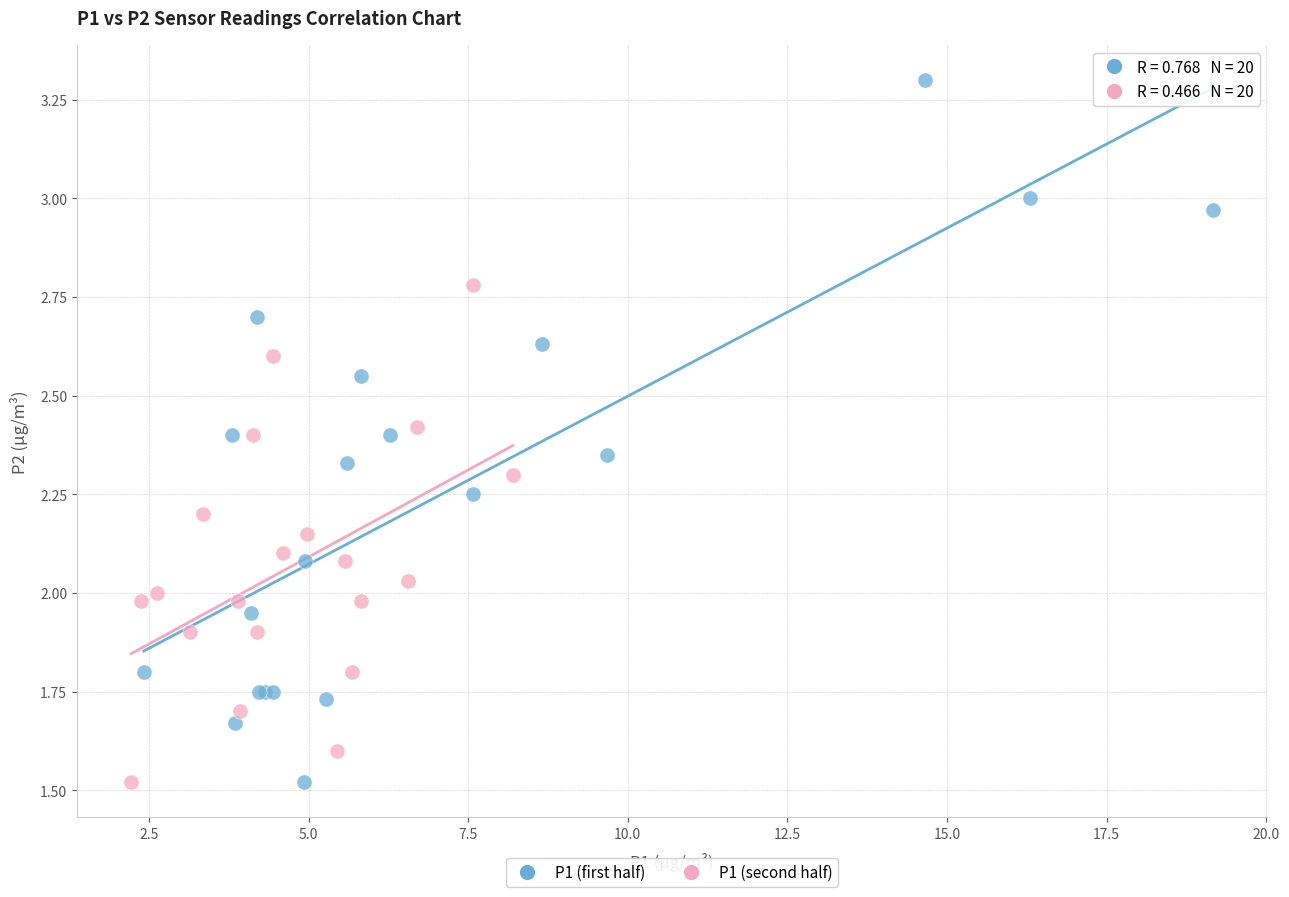

Which series reaches the maximum Y coordinate?

P1 (first half)